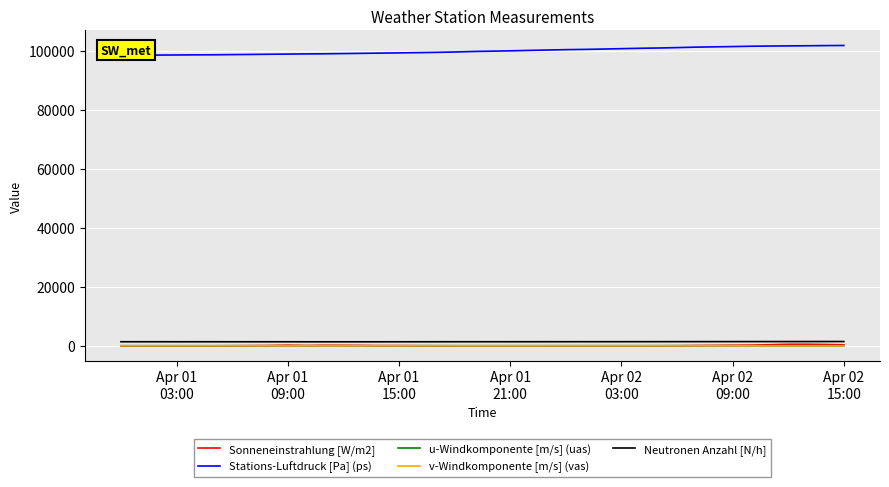

True or false: v-Windkomponente [m/s] (vas) and Neutronen Anzahl [N/h] cross at least once.

False